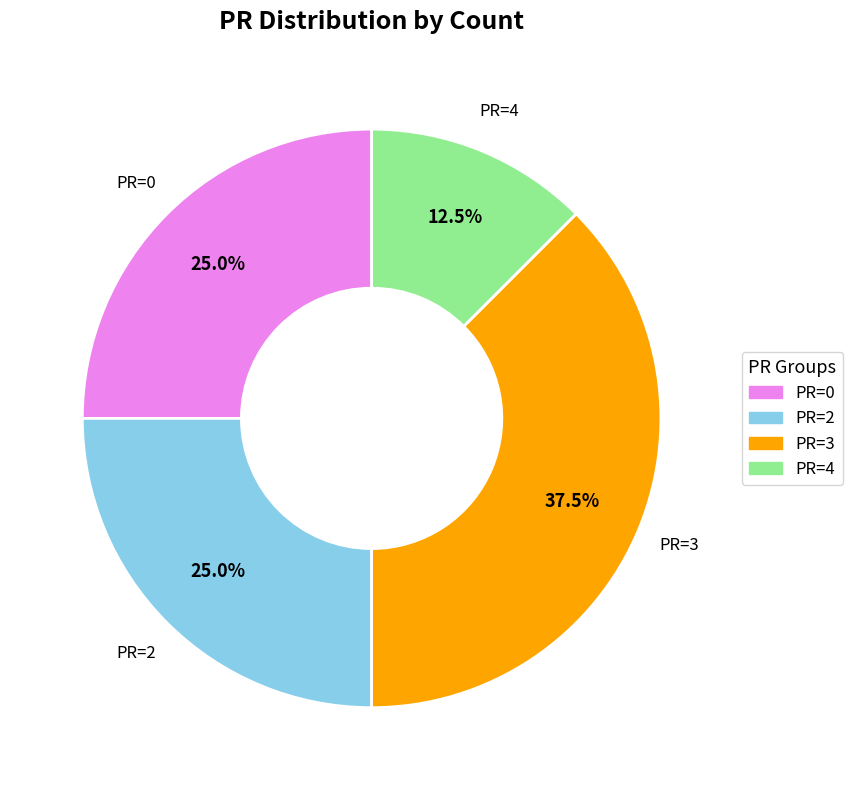

Between PR=4 and PR=2, which is larger?

PR=2